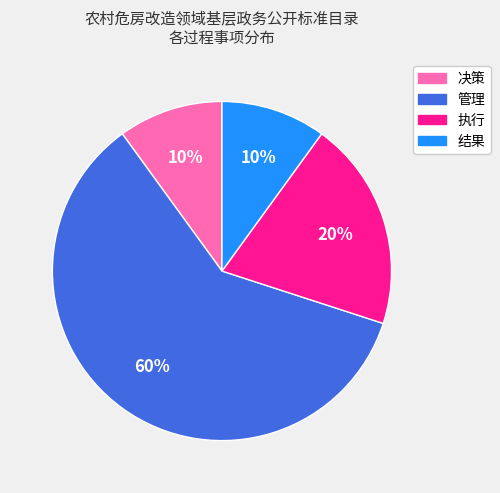

Do 管理 and 决策 together represent more than half of the pie?

Yes